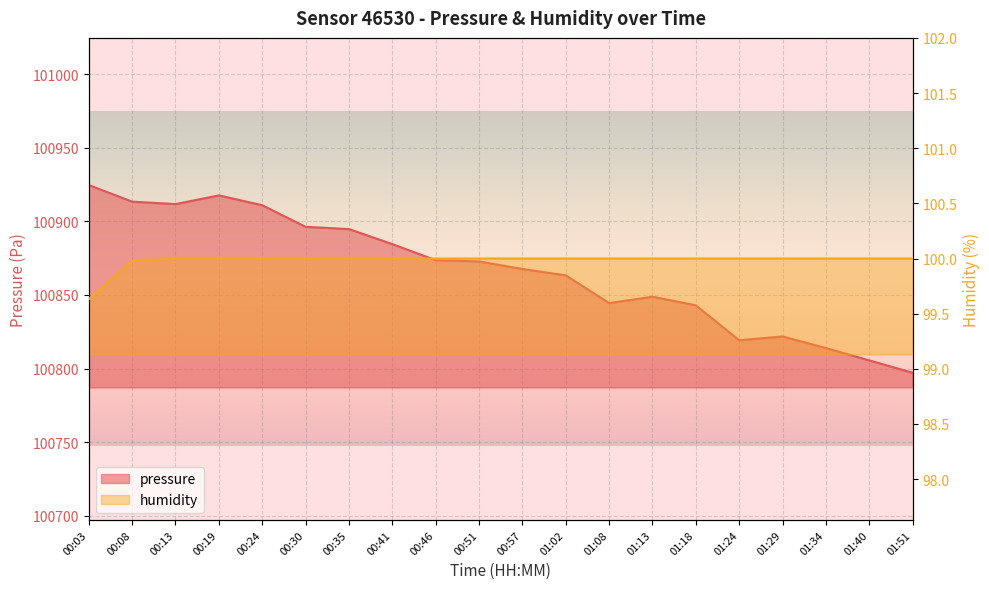

Which category has the highest value across all series?

00:03